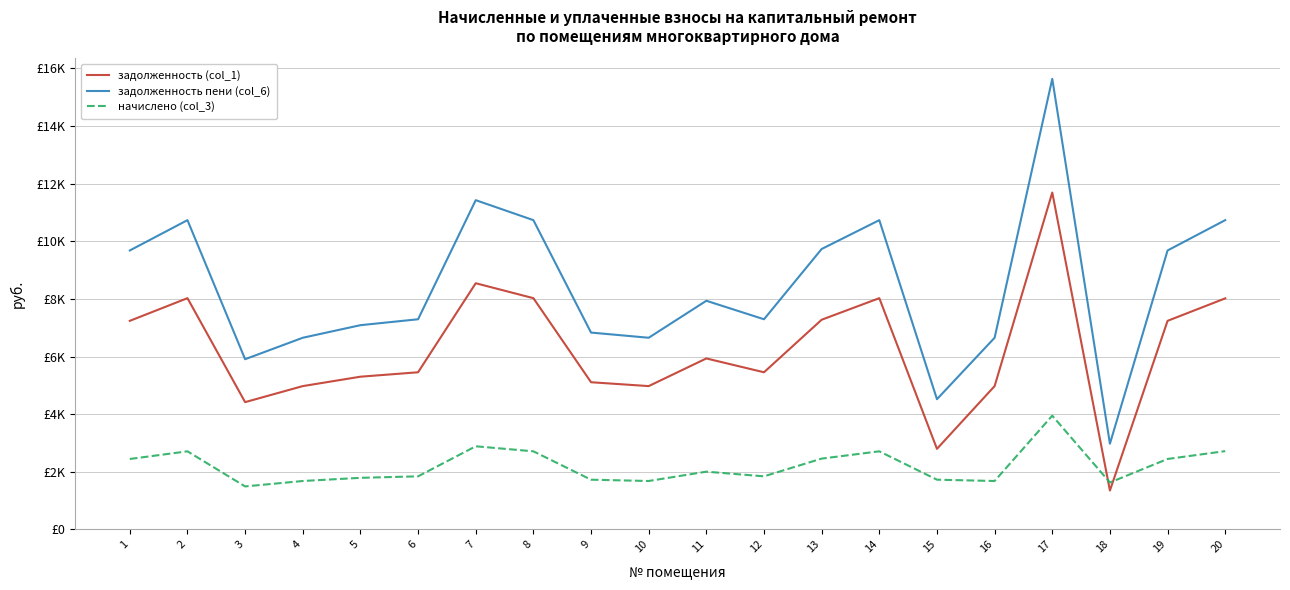

Is this an area chart (filled region under the line)?

No